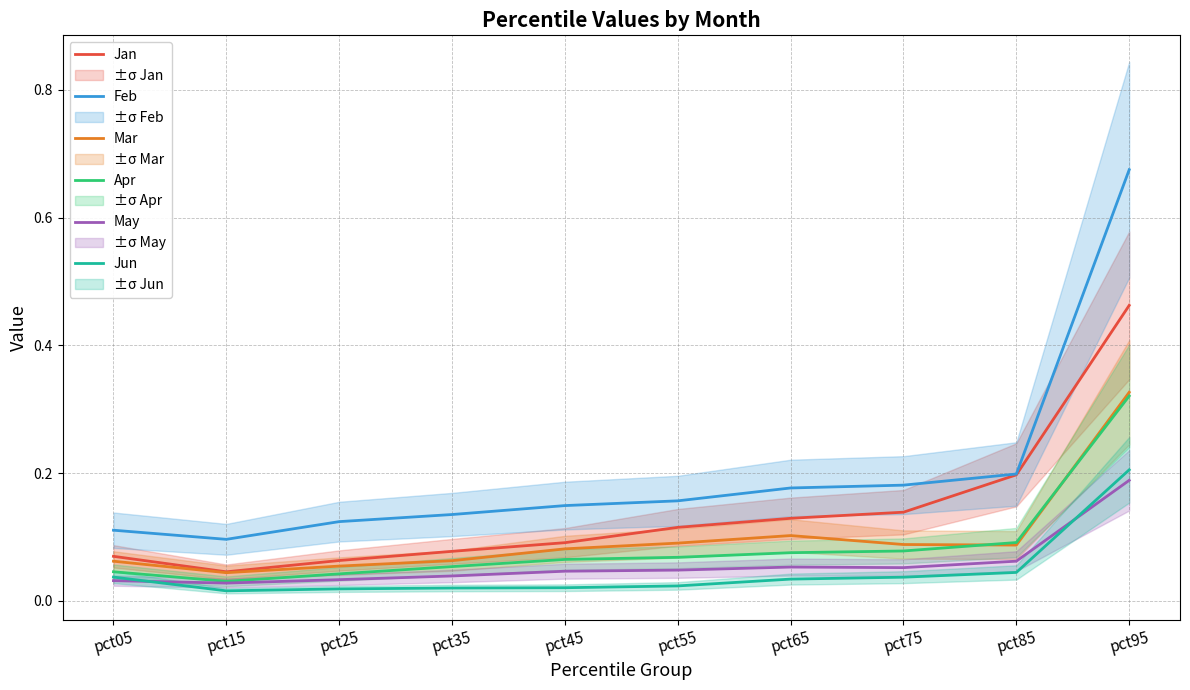

Where is the first local maximum for Mar?

pct65